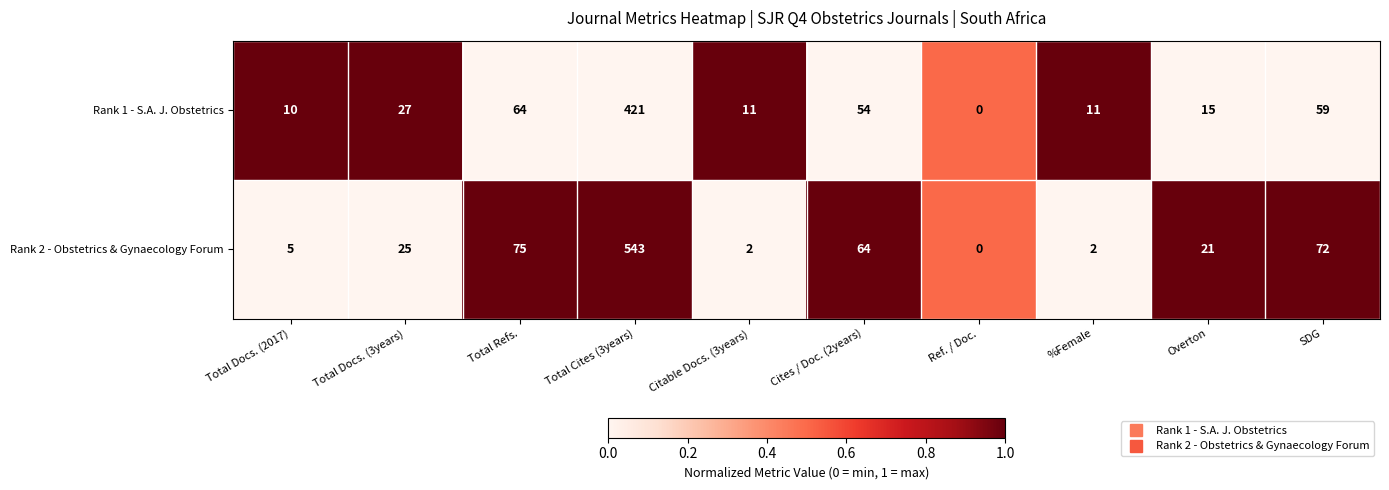

Reading right to left, list all the values displayed in this chart.

Rank 1 - S.A. J. Obstetrics: 59	15	11	0	54	11	421	64	27	10
Rank 2 - Obstetrics & Gynaecology Forum: 72	21	2	0	64	2	543	75	25	5